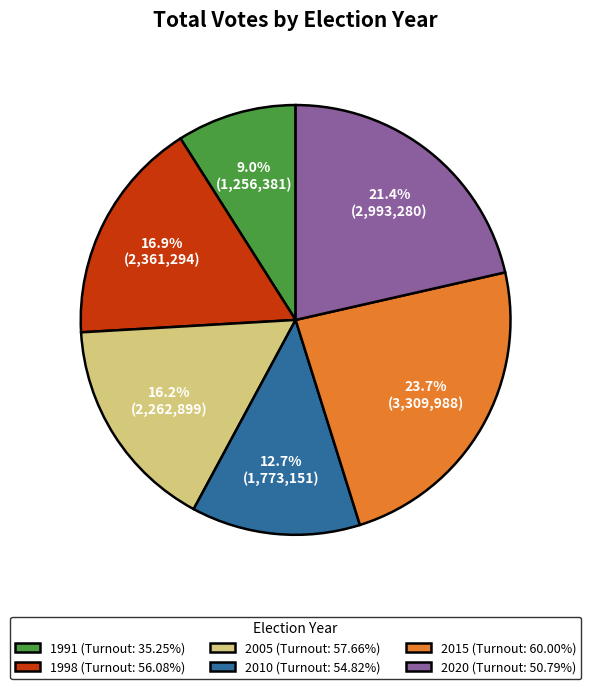

How many segments does this pie chart have?

6